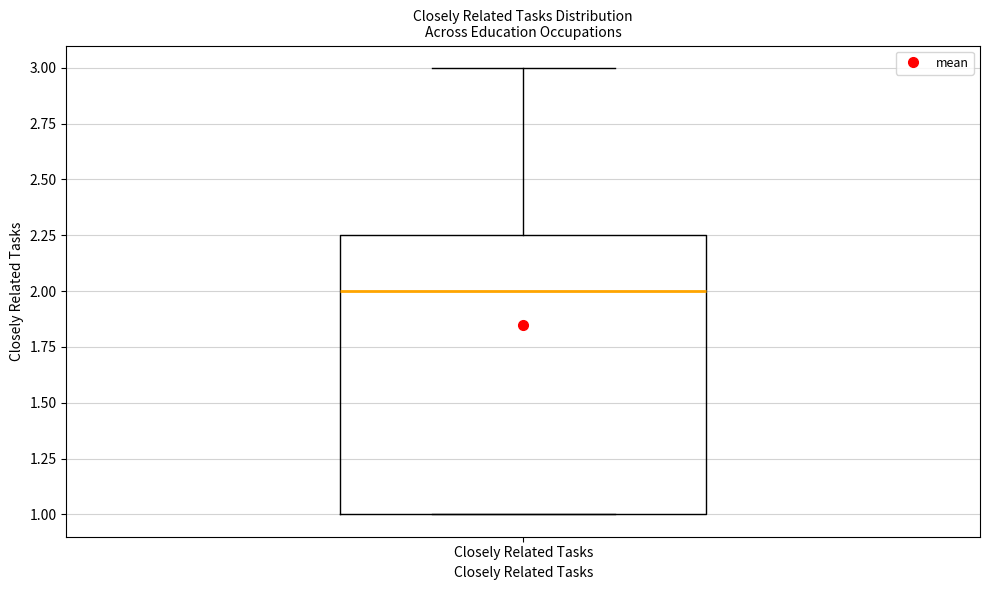

Read this box plot against the y-axis: the position of the median line, the range covered by the box, and the ends of both whiskers. The values are not printed on the chart, so give them approximately, as read against the axis.

median 2.00, box 1.00 to 2.25, whiskers 1.00 to 3.00